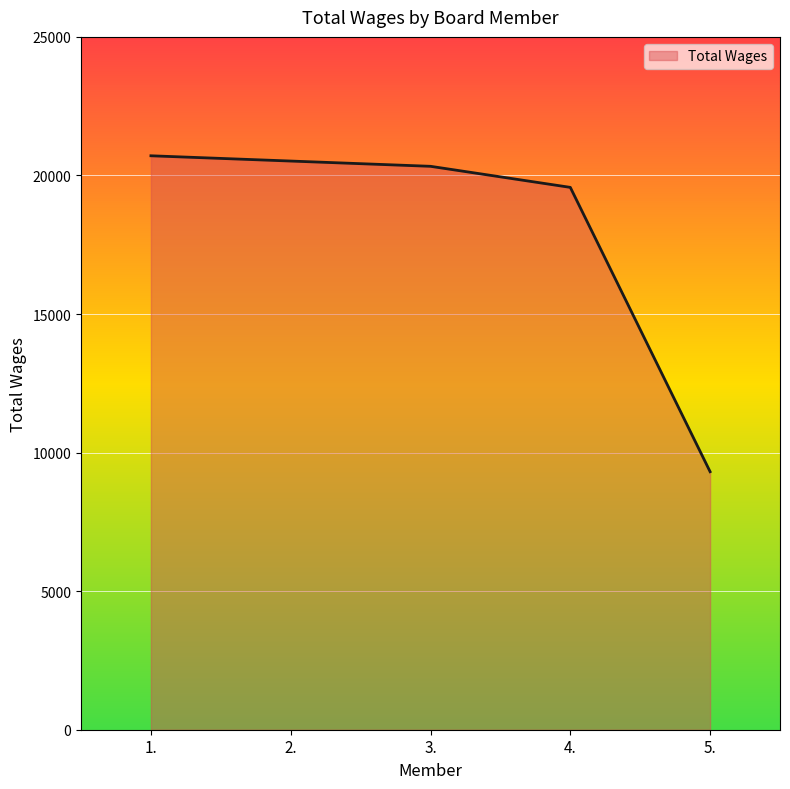

What is the difference between the maximum and minimum values?

11400